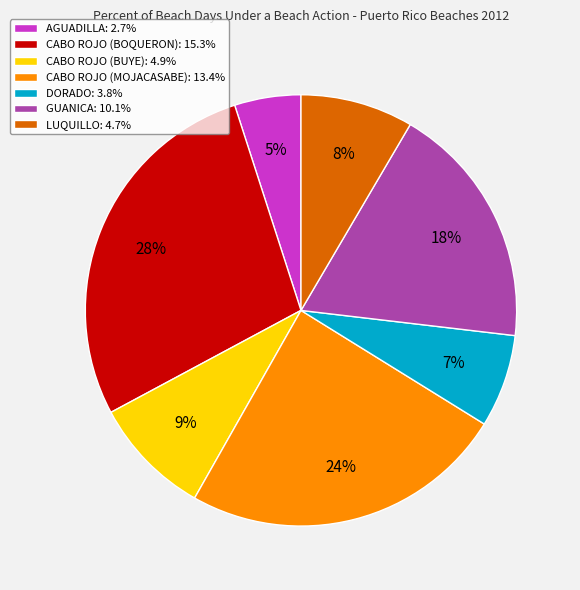

Which slice is the largest?

CABO ROJO (BOQUERON)